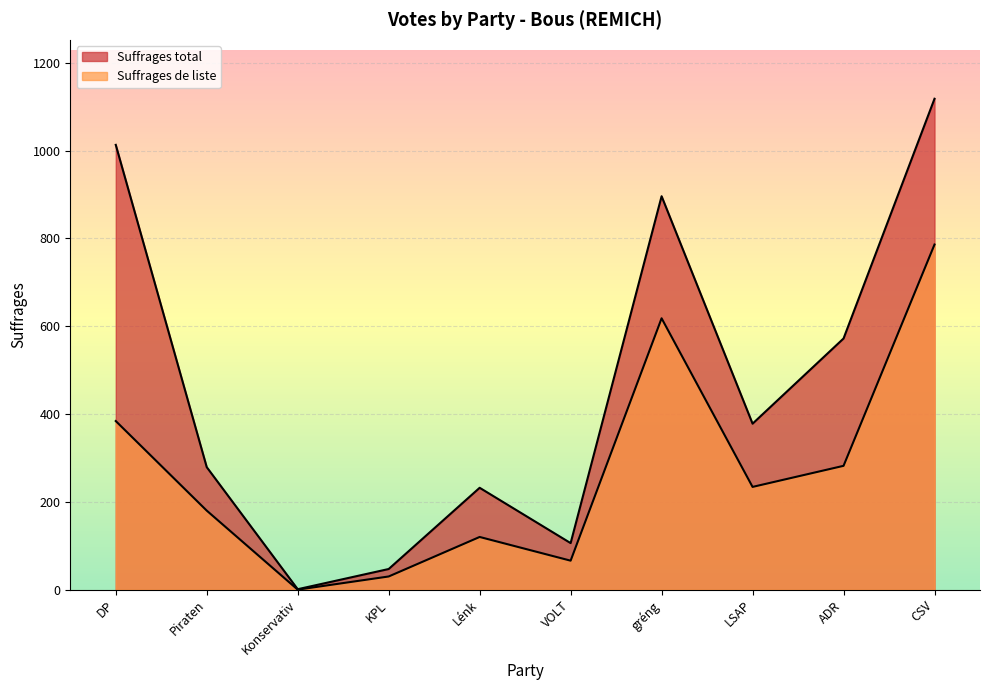

What is the minimum value for Suffrages total?

1